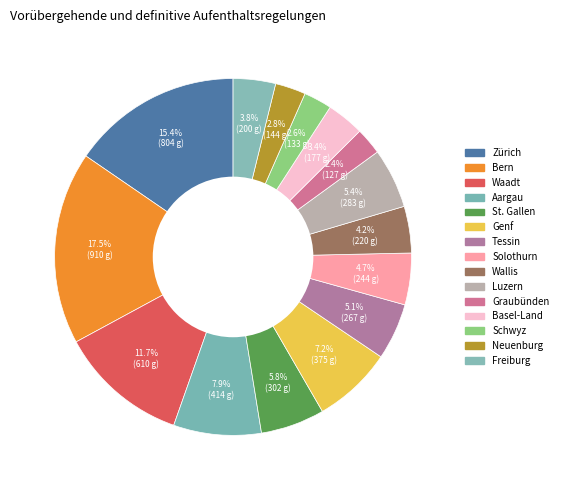

How many slices are in this pie chart?

15